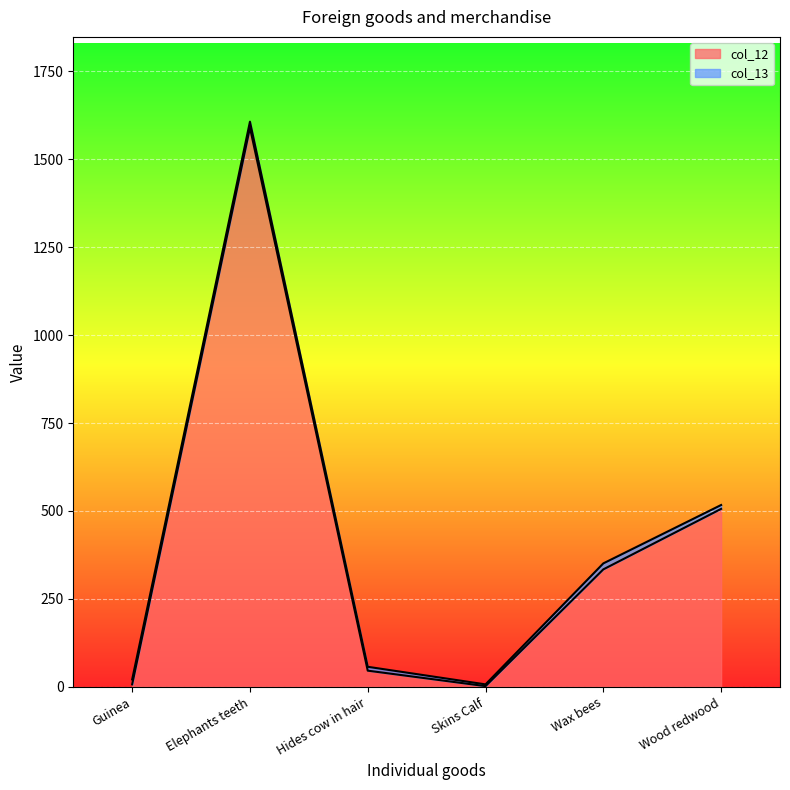

Does the chart display data point markers on the line(s)?

No